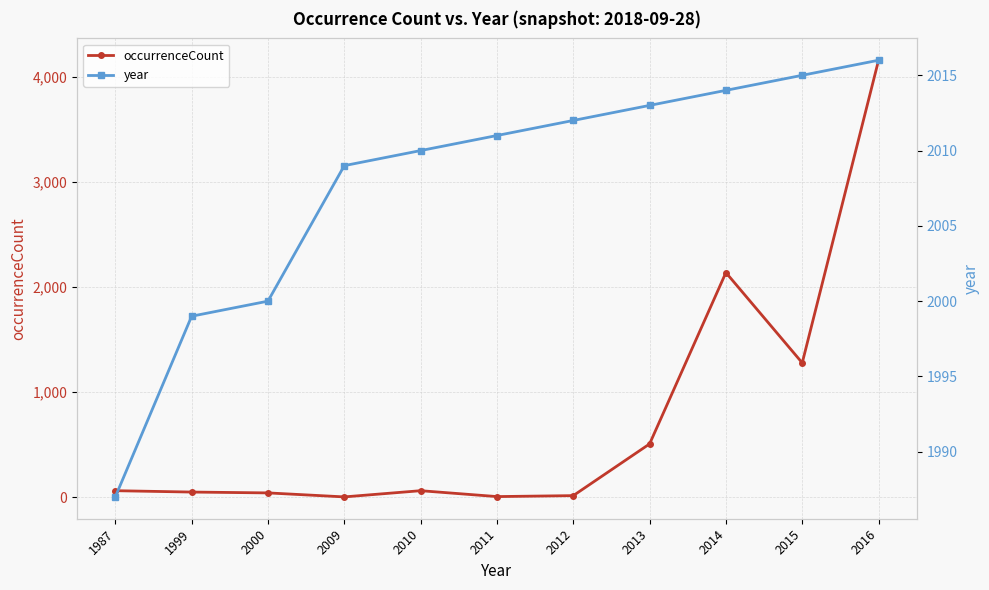

At how many categories does at least one series exceed 634?

11